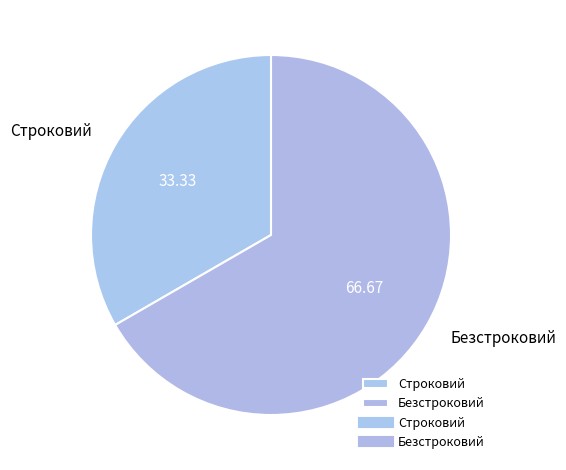

True or false: Строковий accounts for 33% of the total.

True